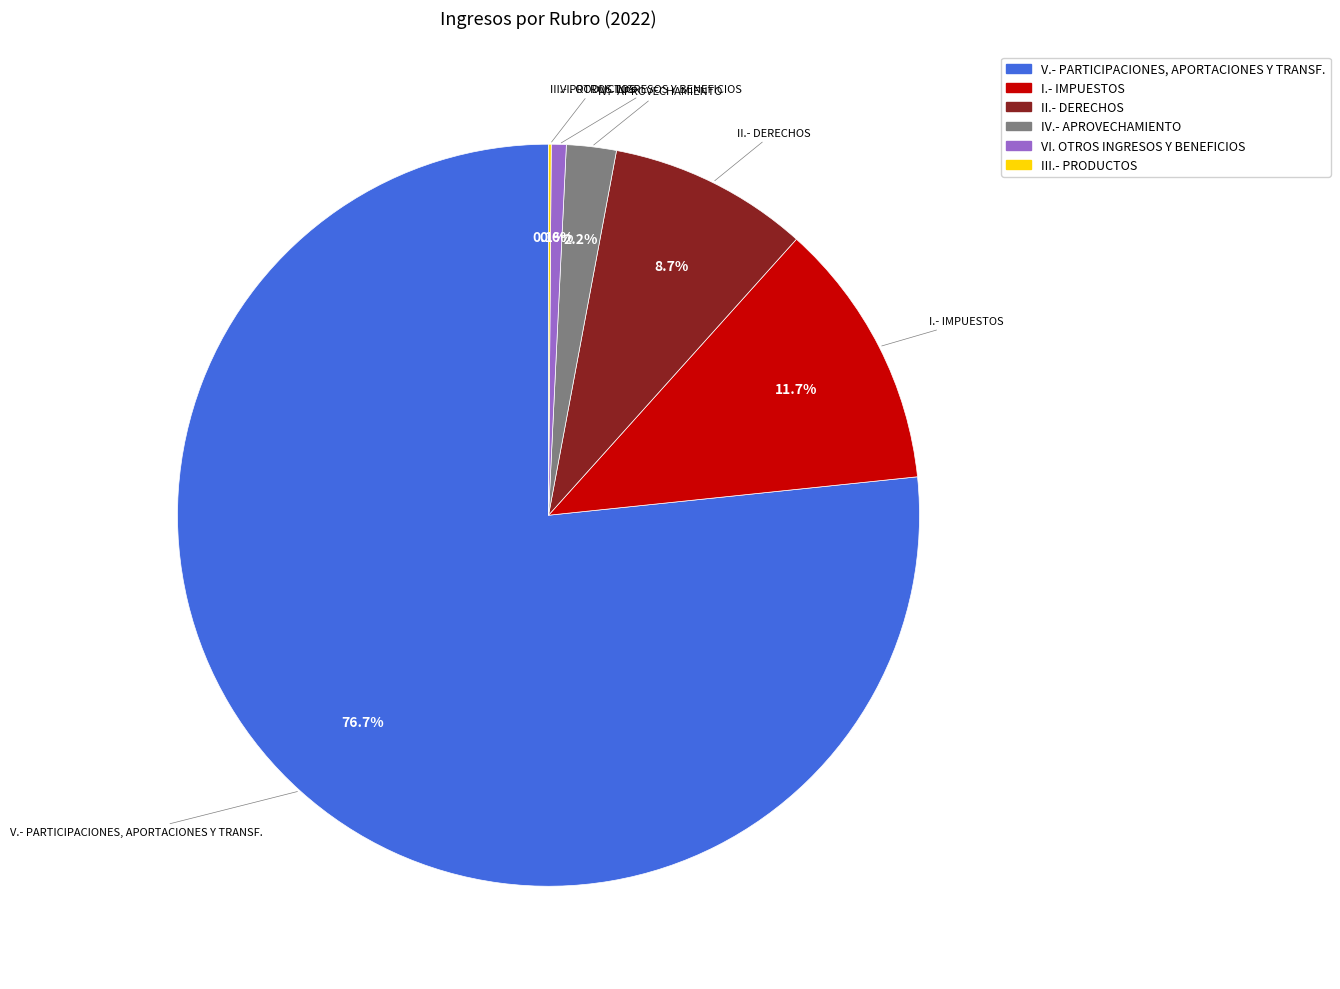

Is there any slice that represents more than half of the pie?

Yes